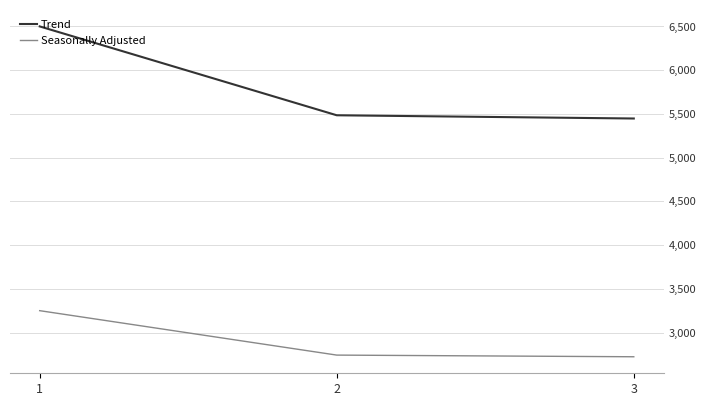

Reading right to left, what are all the values shown in this chart?

Trend: 5447	5484	6500
Seasonally Adjusted: 2723	2742	3250